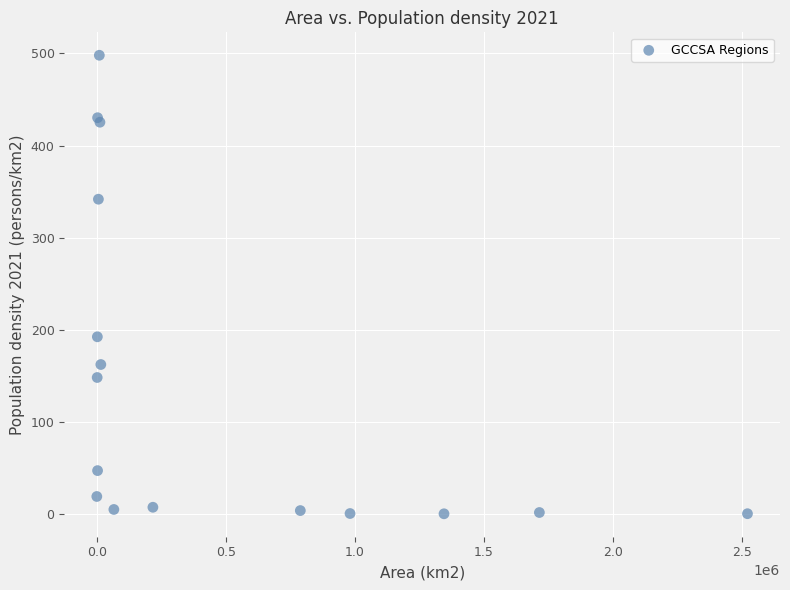

What Y value in the scatter plot is closest to 249?

192.3